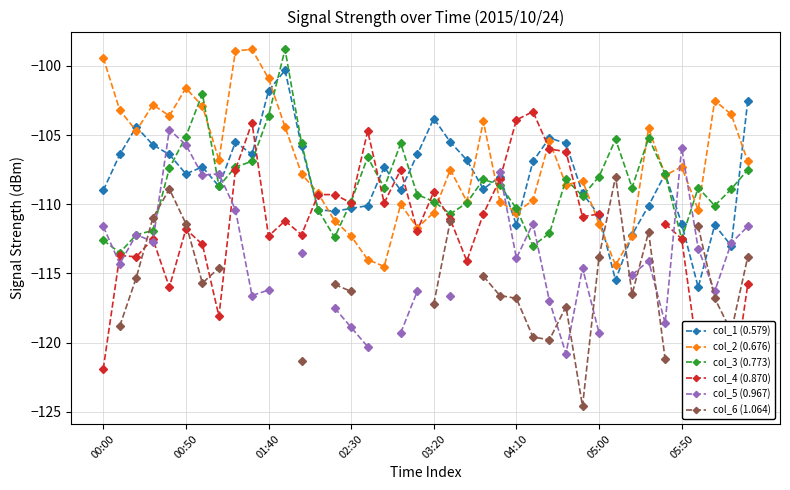

True or false: col_2 (0.676) has a value of -167.8 at 03:20.

False